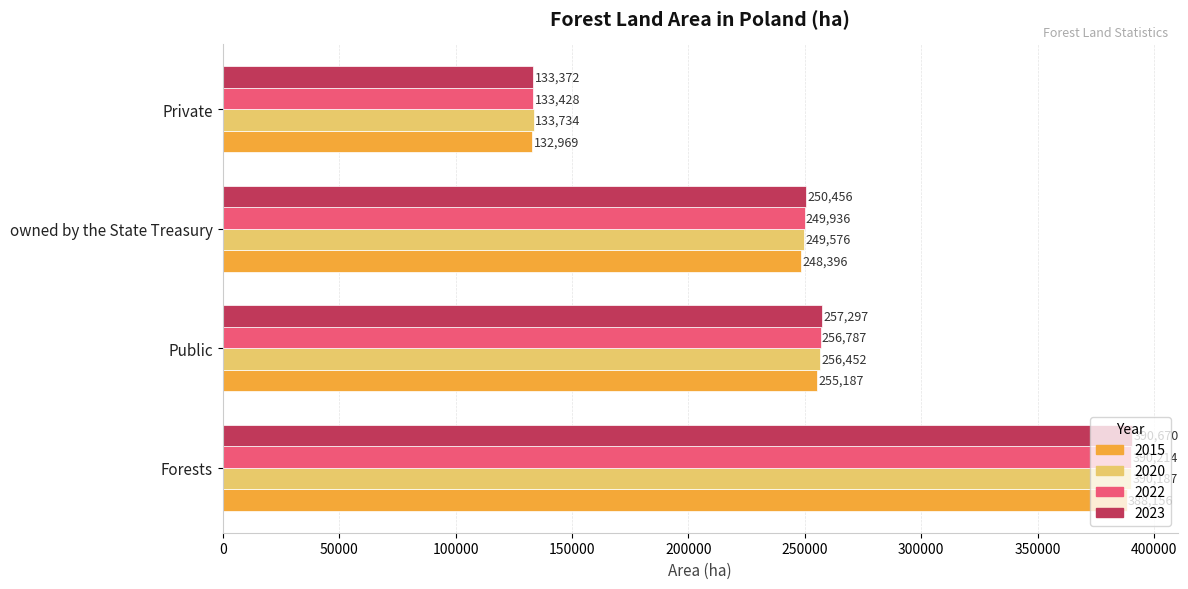

Which series changed the most between Forests and Private?

2023